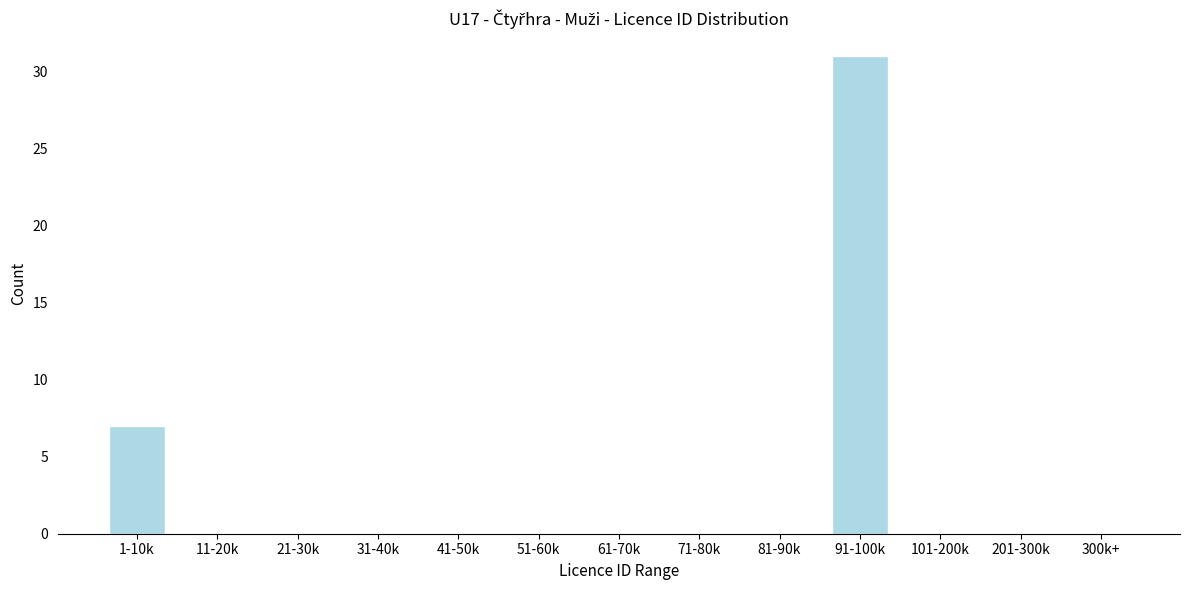

Reading right to left, transcribe all the data shown in this chart.

300k+=0	201-300k=0	101-200k=0	91-100k=31	81-90k=0	71-80k=0	61-70k=0	51-60k=0	41-50k=0	31-40k=0	21-30k=0	11-20k=0	1-10k=7